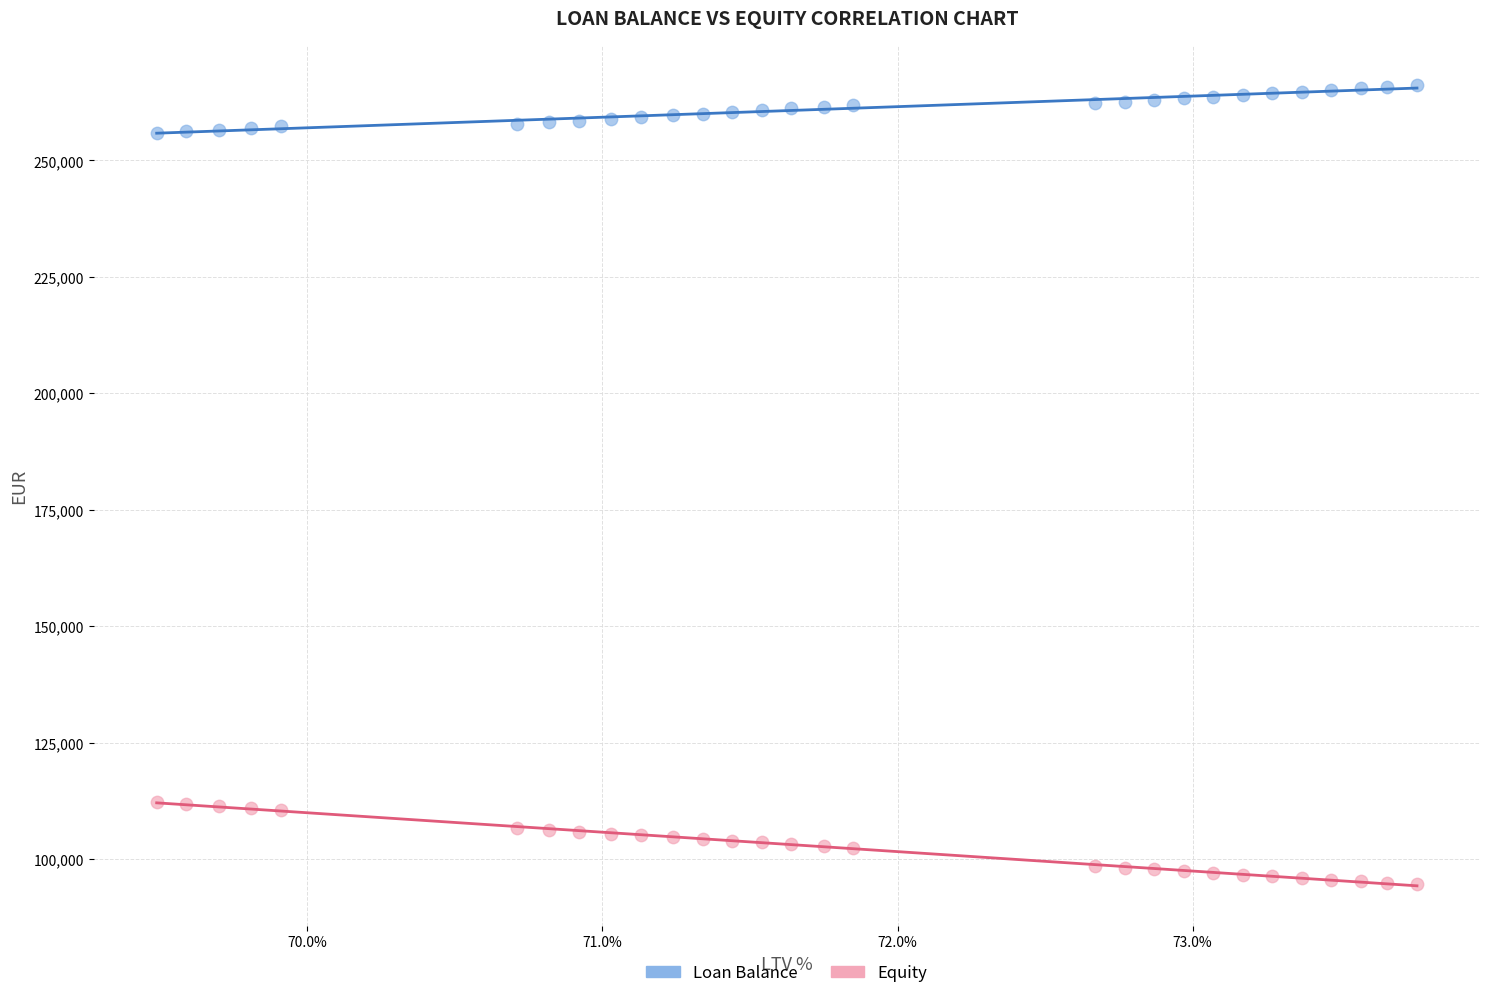

Which series has the largest Y range (max minus min)?

Equity